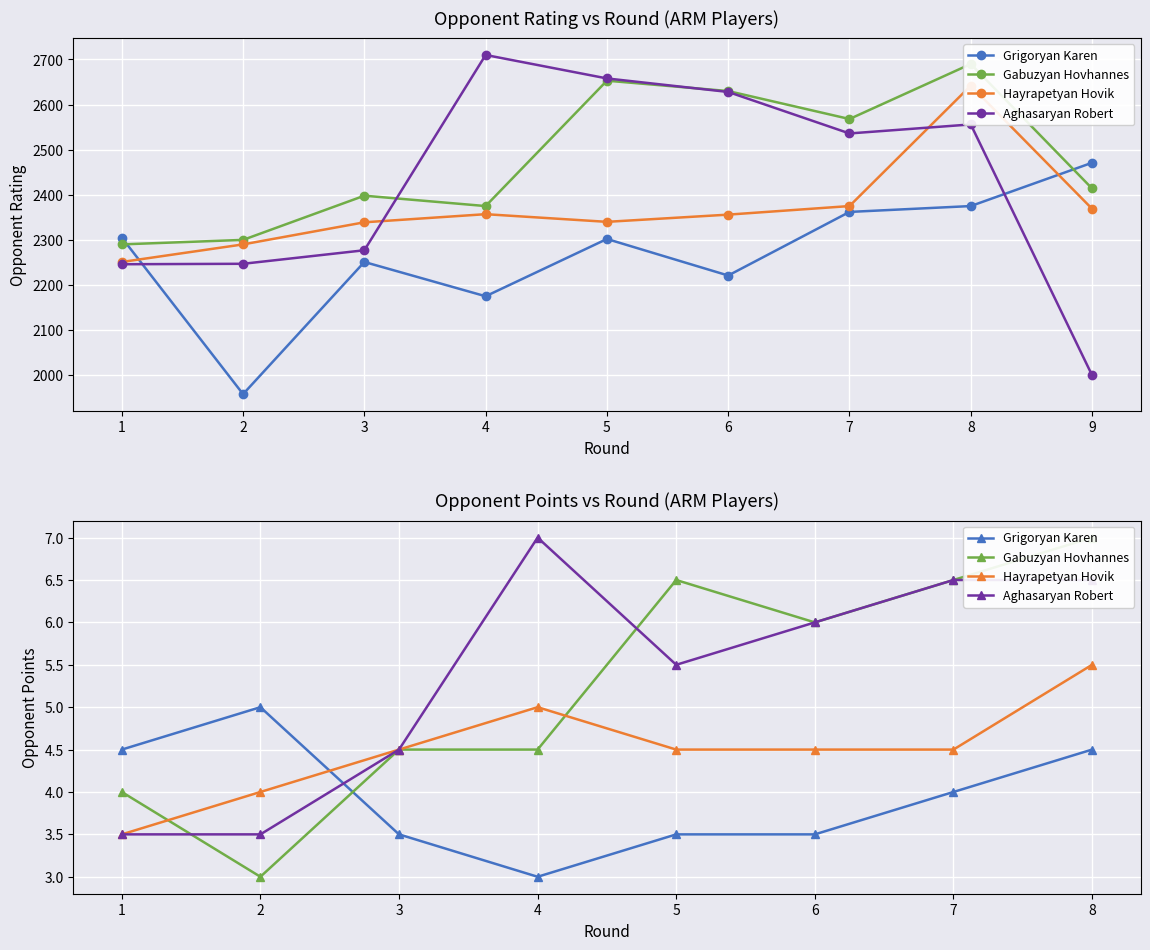

Rank the series at 8 from lowest to highest value.

Grigoryan Karen, Hayrapetyan Hovik, Aghasaryan Robert, Gabuzyan Hovhannes